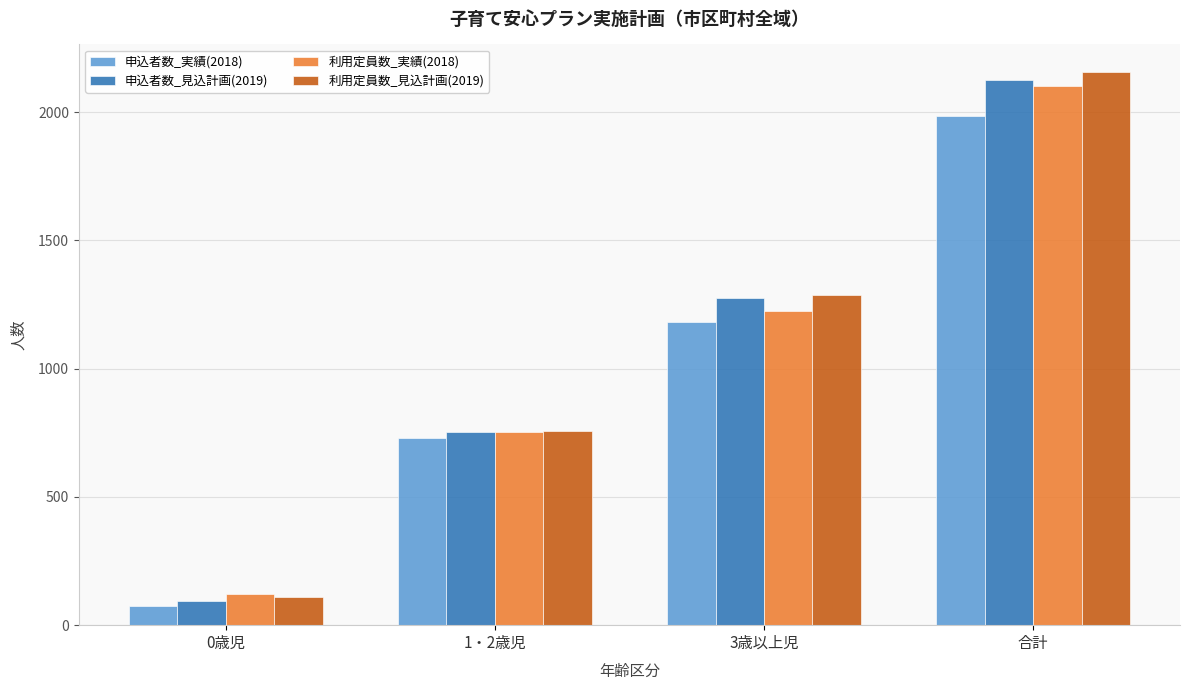

At how many categories does at least one series exceed 942?

2